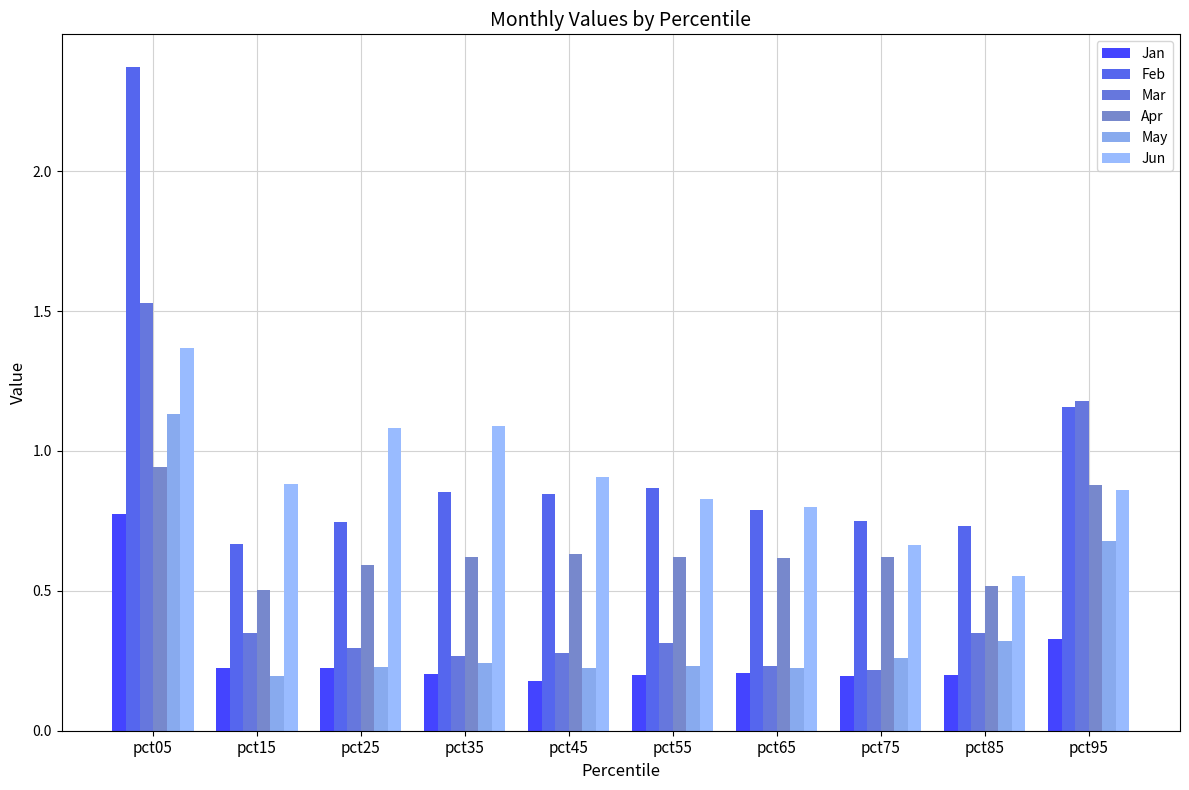

Reading left to right, transcribe all the data shown in this chart.

Jan: pct05=0.8	pct15=0.2	pct25=0.2	pct35=0.2	pct45=0.2	pct55=0.2	pct65=0.2	pct75=0.2	pct85=0.2	pct95=0.3
Feb: pct05=2.4	pct15=0.7	pct25=0.7	pct35=0.9	pct45=0.8	pct55=0.9	pct65=0.8	pct75=0.7	pct85=0.7	pct95=1.2
Mar: pct05=1.5	pct15=0.4	pct25=0.3	pct35=0.3	pct45=0.3	pct55=0.3	pct65=0.2	pct75=0.2	pct85=0.3	pct95=1.2
Apr: pct05=0.9	pct15=0.5	pct25=0.6	pct35=0.6	pct45=0.6	pct55=0.6	pct65=0.6	pct75=0.6	pct85=0.5	pct95=0.9
May: pct05=1.1	pct15=0.2	pct25=0.2	pct35=0.2	pct45=0.2	pct55=0.2	pct65=0.2	pct75=0.3	pct85=0.3	pct95=0.7
Jun: pct05=1.4	pct15=0.9	pct25=1.1	pct35=1.1	pct45=0.9	pct55=0.8	pct65=0.8	pct75=0.7	pct85=0.6	pct95=0.9